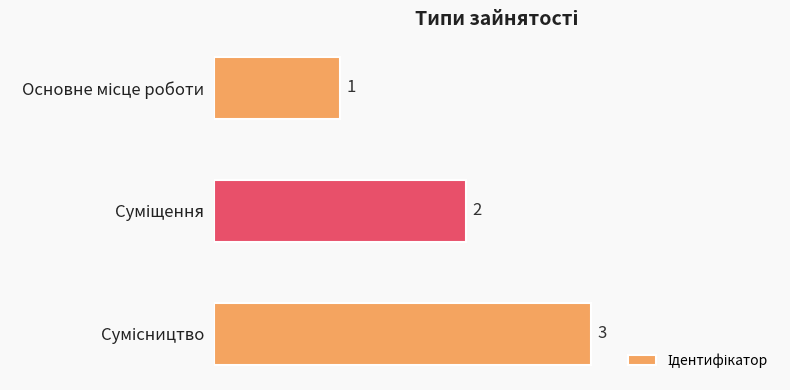

What is the sum of all values?

6